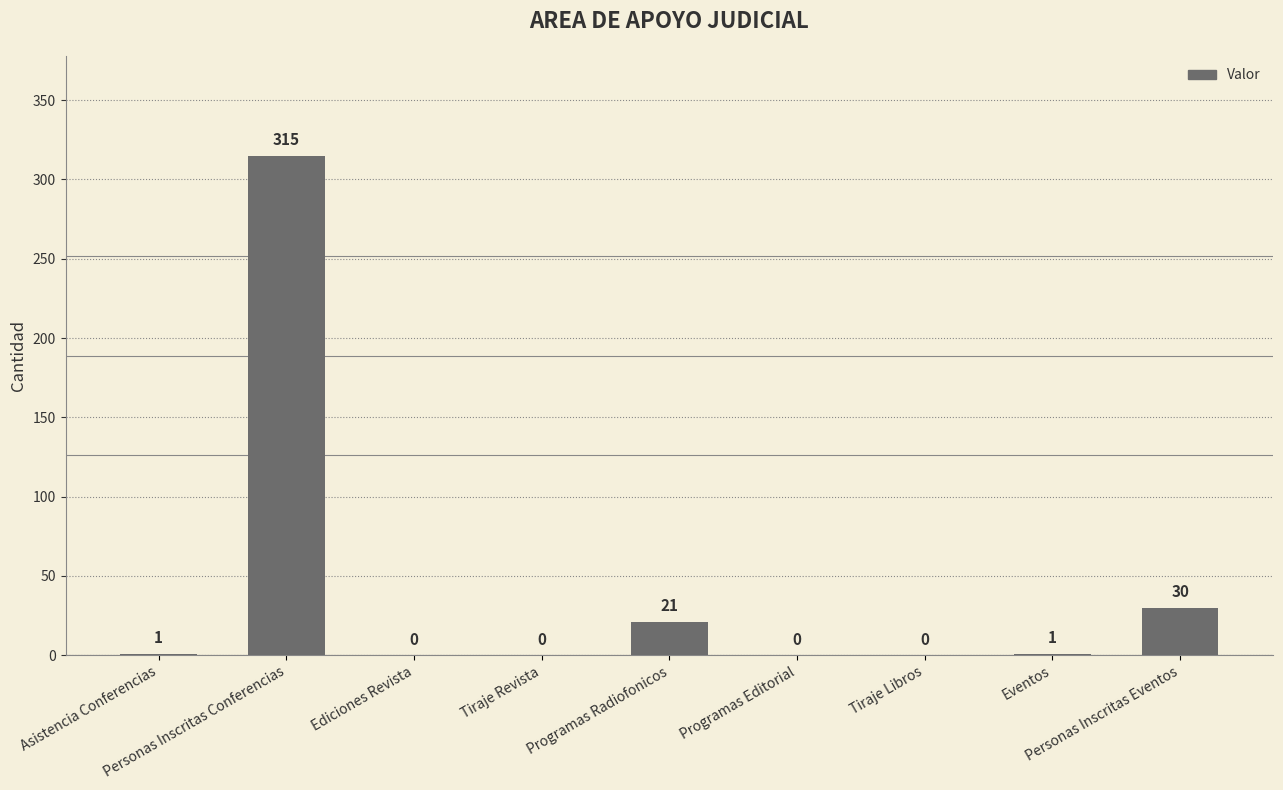

What is the sum of all values?

368